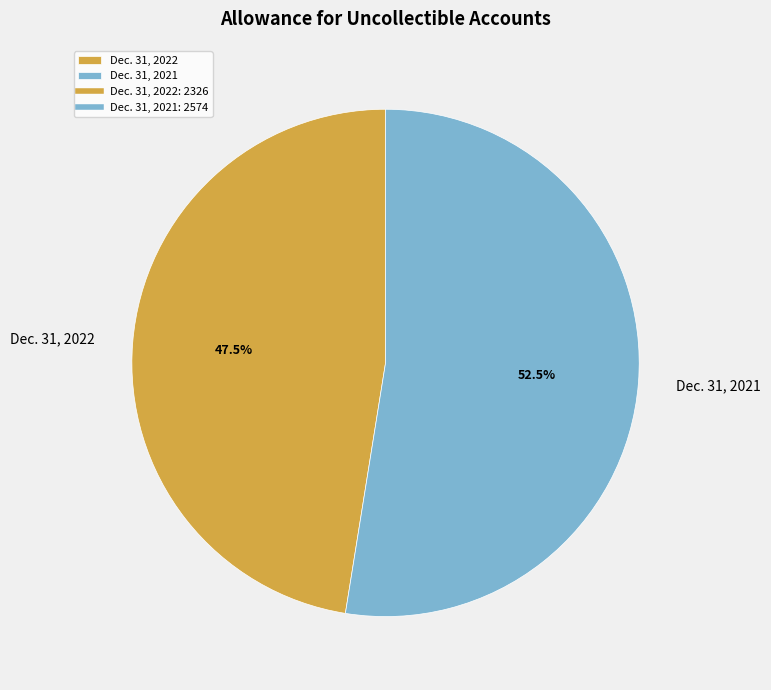

Which has a higher value, Dec. 31, 2021 or Dec. 31, 2022?

Dec. 31, 2021